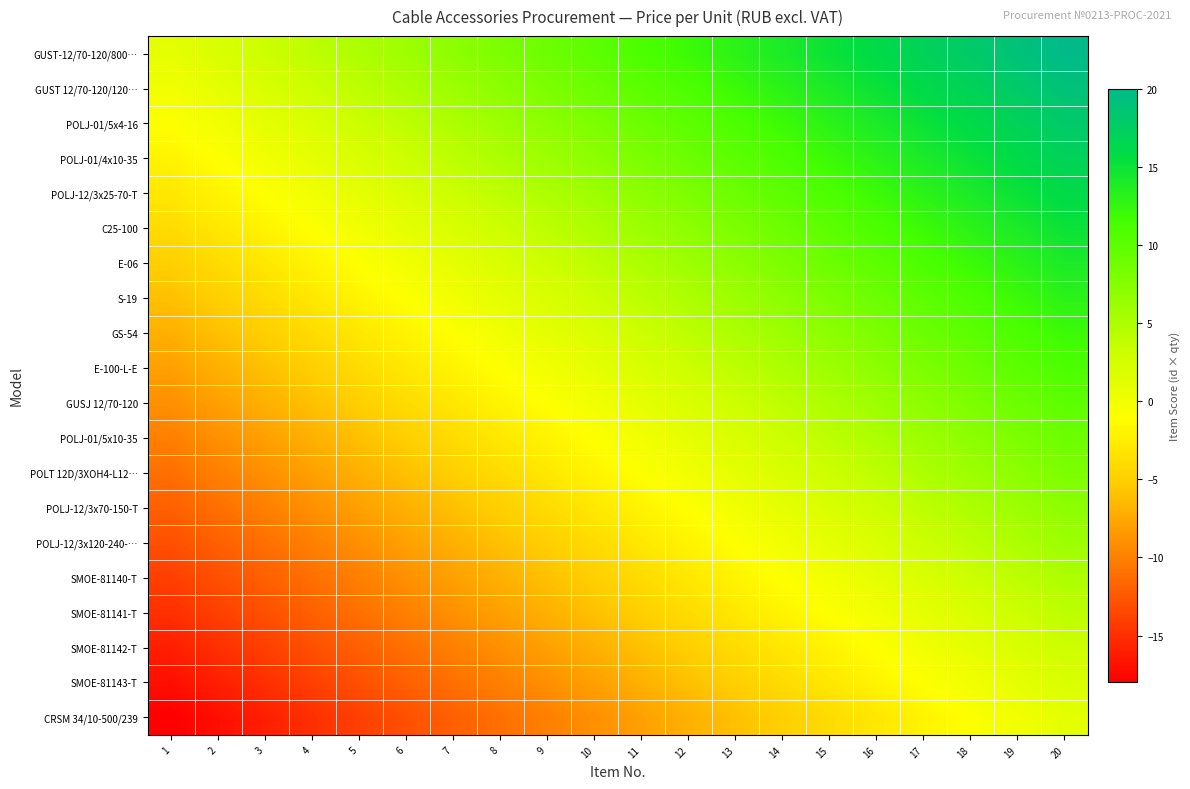

At 18, list the series in order from largest to smallest.

GUST-12/70-120/800…, GUST 12/70-120/120…, POLJ-01/5x4-16, POLJ-01/4x10-35, POLJ-12/3x25-70-T, C25-100, E-06, S-19, GS-54, E-100-L-E, GUSJ 12/70-120, POLJ-01/5x10-35, POLT 12D/3XOH4-L12…, POLJ-12/3x70-150-T, POLJ-12/3x120-240-…, SMOE-81140-T, SMOE-81141-T, SMOE-81142-T, SMOE-81143-T, CRSM 34/10-500/239